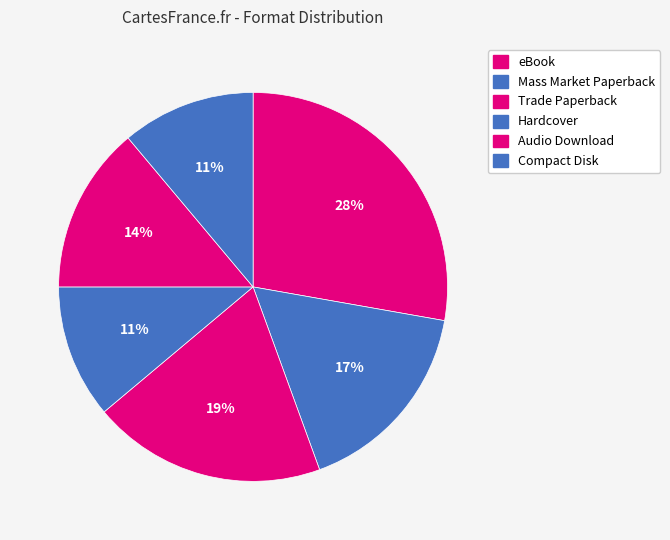

To the nearest percent, what is the difference between the largest and smallest slice percentages?

17%